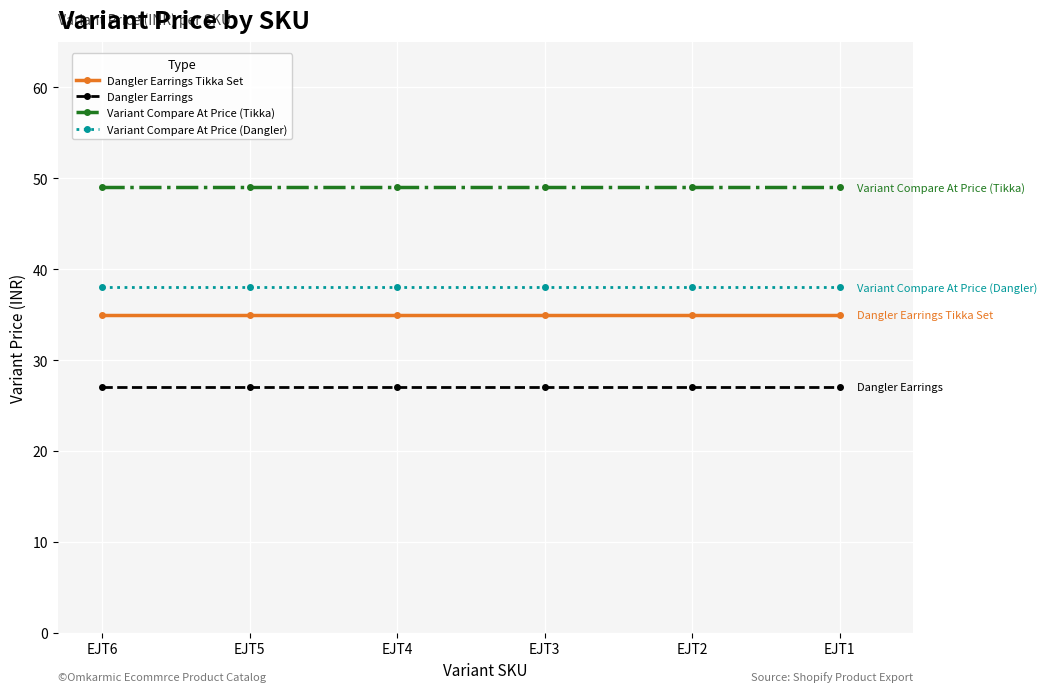

Reading left to right, extract all data points from this chart.

Dangler Earrings Tikka Set: EJT6=35	EJT5=35	EJT4=35	EJT3=35	EJT2=35	EJT1=35
Dangler Earrings: EJT6=27	EJT5=27	EJT4=27	EJT3=27	EJT2=27	EJT1=27
Variant Compare At Price (Tikka): EJT6=49	EJT5=49	EJT4=49	EJT3=49	EJT2=49	EJT1=49
Variant Compare At Price (Dangler): EJT6=38	EJT5=38	EJT4=38	EJT3=38	EJT2=38	EJT1=38